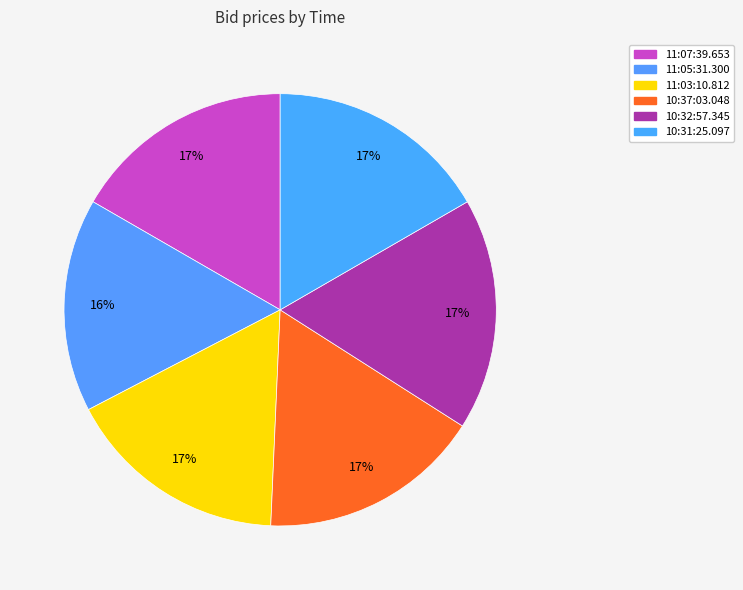

How many slices are in this pie chart?

6